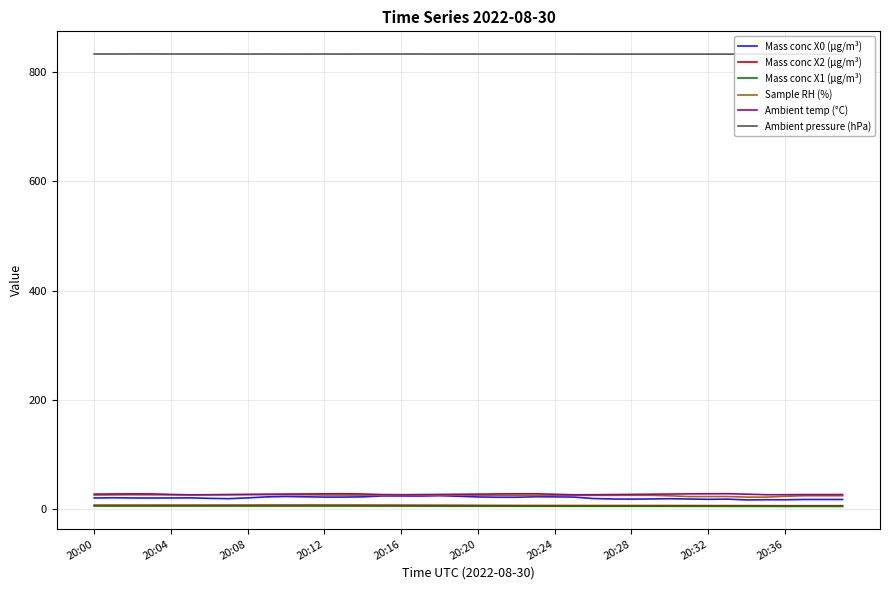

True or false: Ambient temp (°C) and Sample RH (%) cross at least once.

False